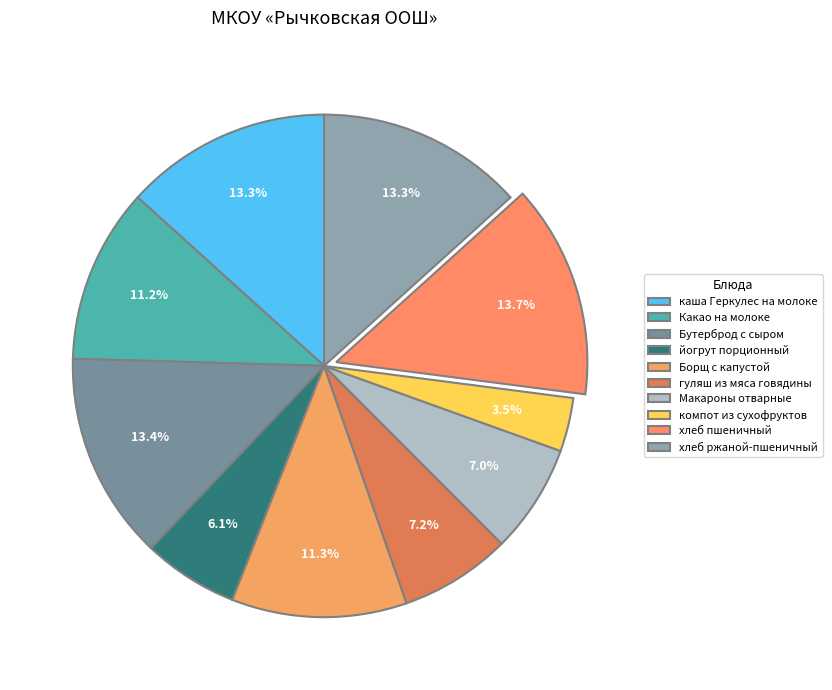

Rank the categories by value from lowest to highest.

компот из сухофруктов, йогрут порционный, Макароны отварные, гуляш из мяса говядины, Какао на молоке, Борщ с капустой, каша Геркулес на молоке, хлеб ржаной-пшеничный, Бутерброд с сыром, хлеб пшеничный